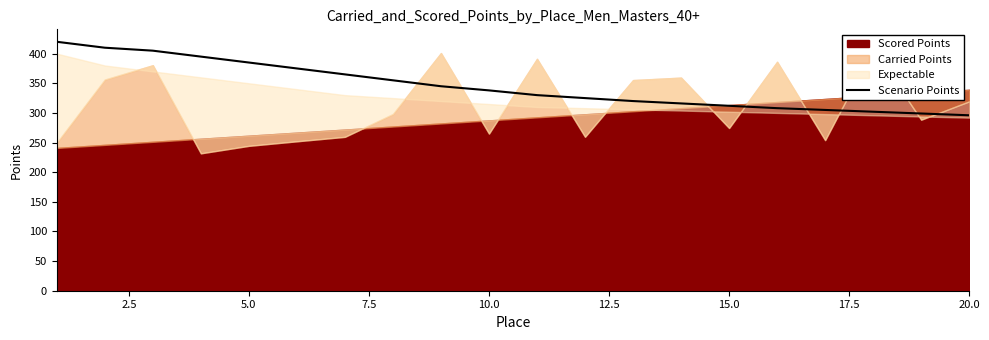

True or false: Scenario Points has a value of 296 at 20.0.

True